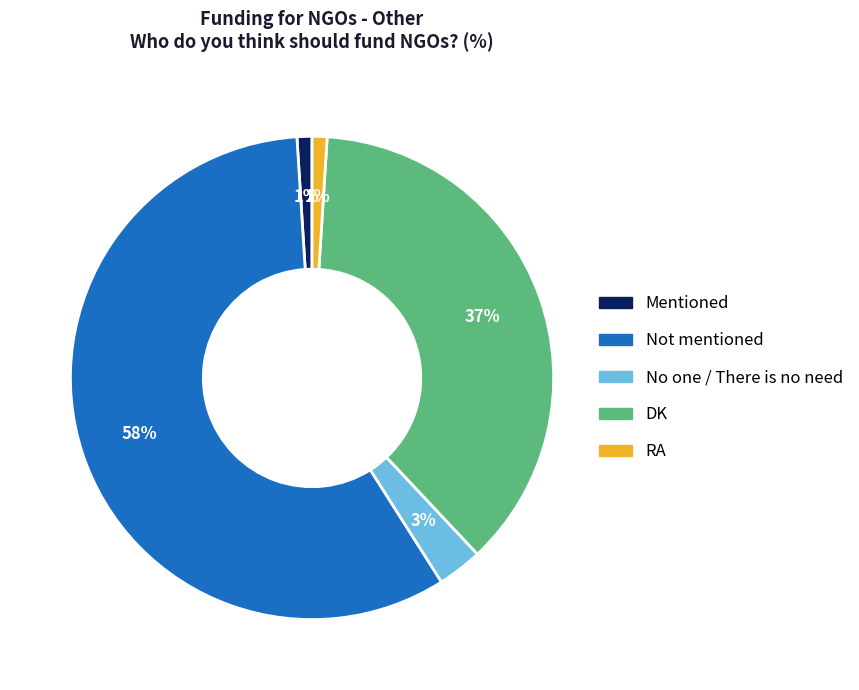

Does Not mentioned represent more than half of the total?

Yes